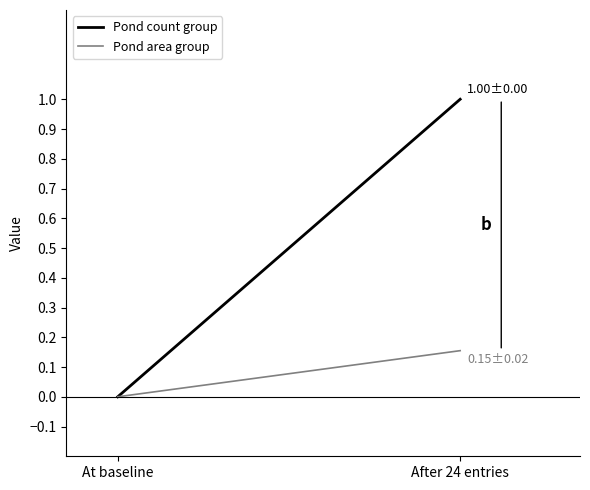

What are all the series names shown in the legend?

Pond count group, Pond area group